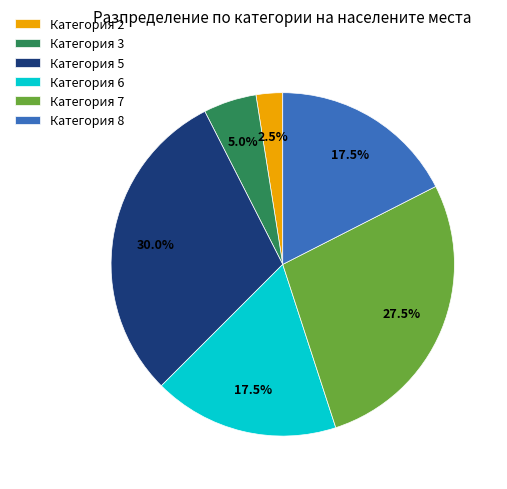

Does Категория 6 account for over 50% of the chart?

No